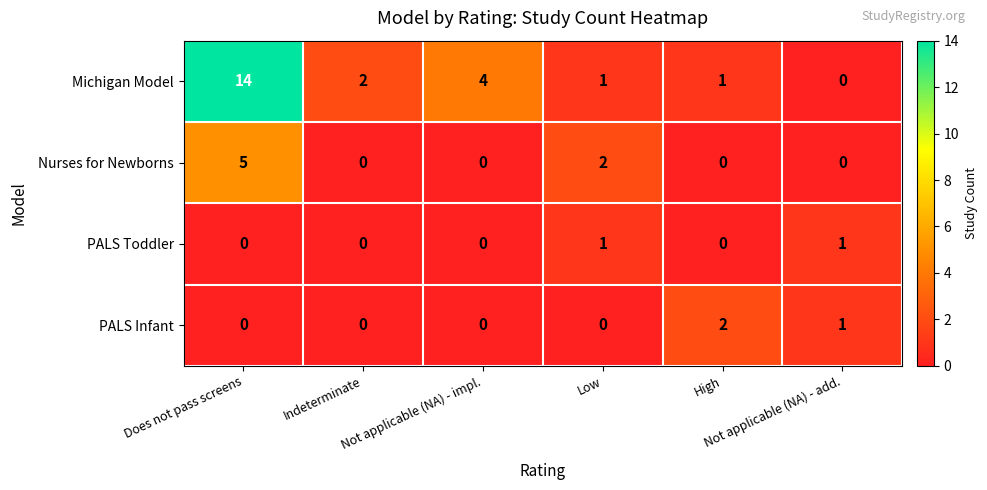

What is the sum of all Nurses for Newborns values?

7